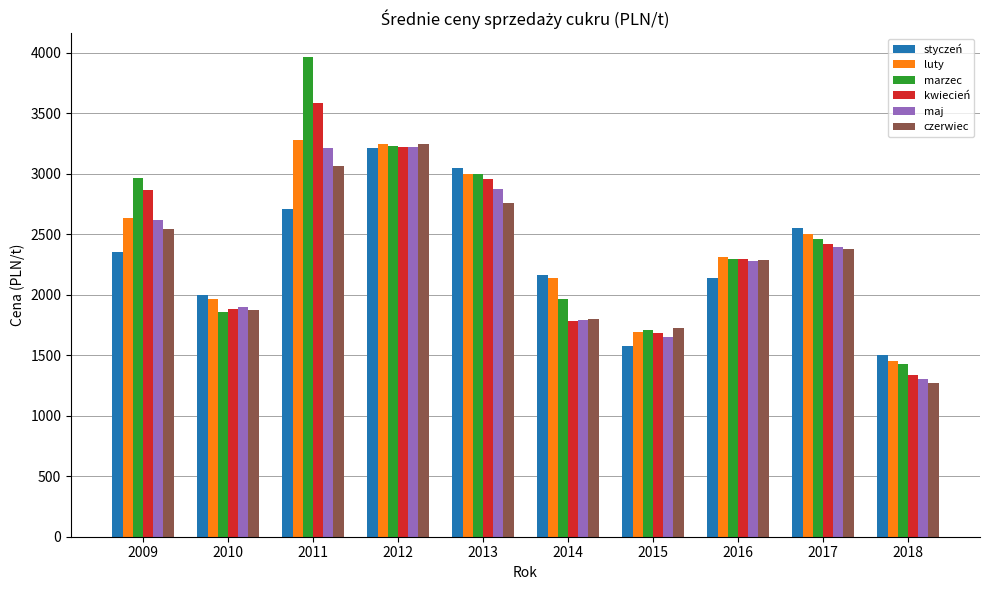

Which series has the largest total across all categories?

marzec